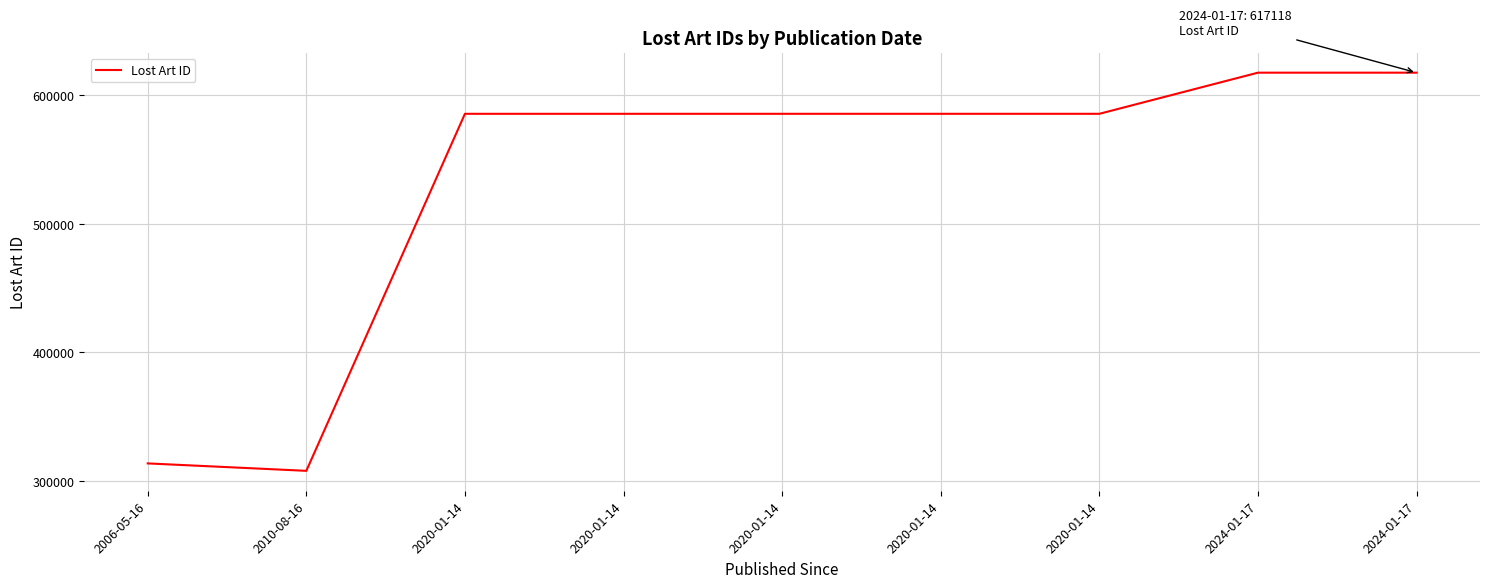

How many points are lower than both their immediate neighbors (excluding endpoints)?

3